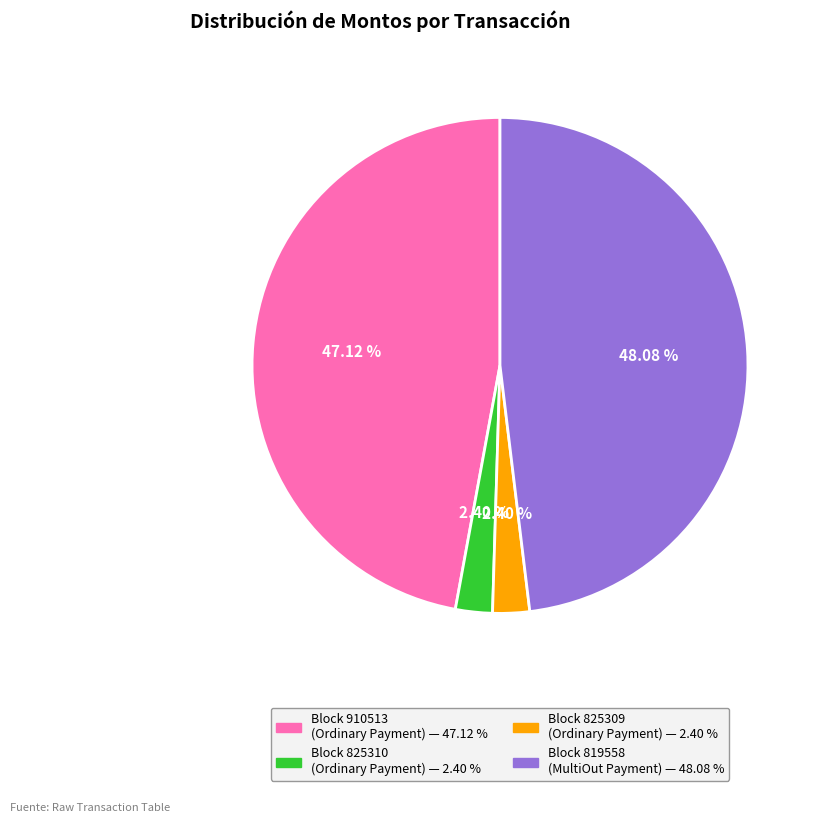

Count the number of slices in the pie.

4